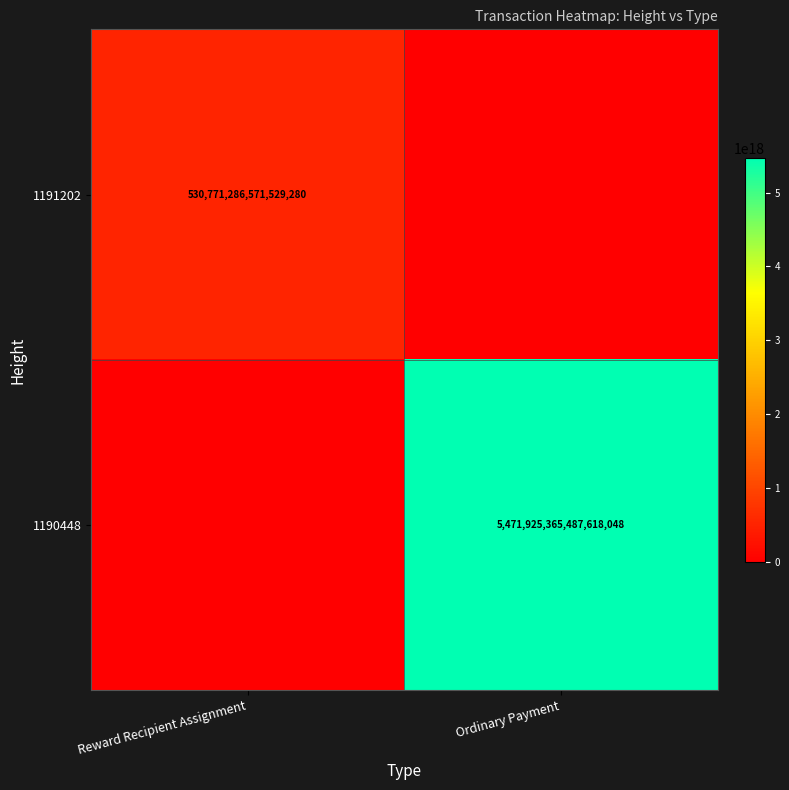

At which category is the sum across all series the highest?

Ordinary Payment